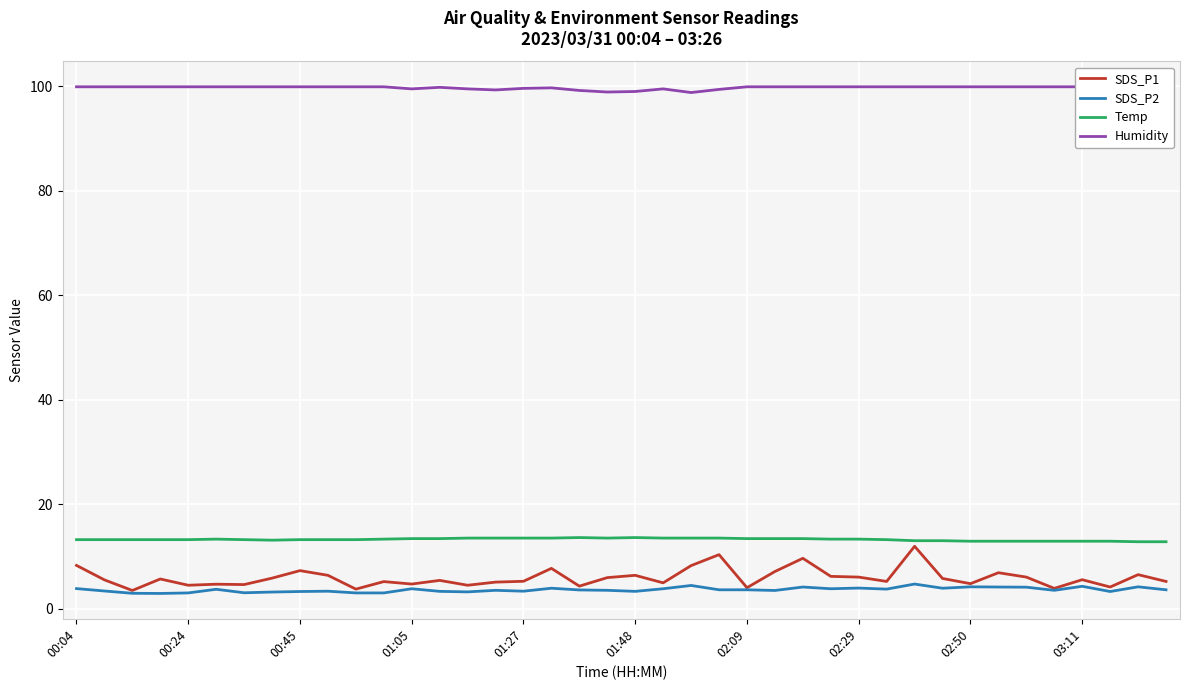

What is the value of the Humidity point at the 3rd from the left?

99.9